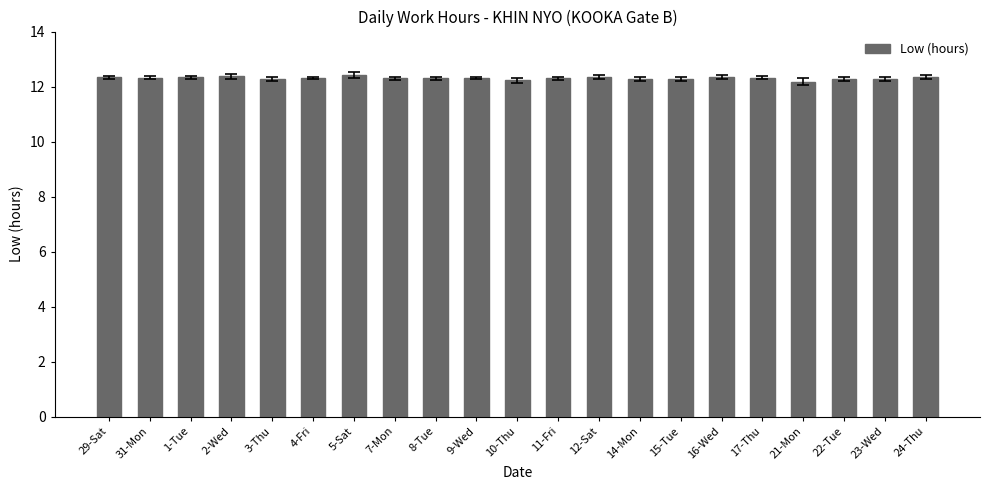

What is the label of the 15th bar from the left?

15-Tue